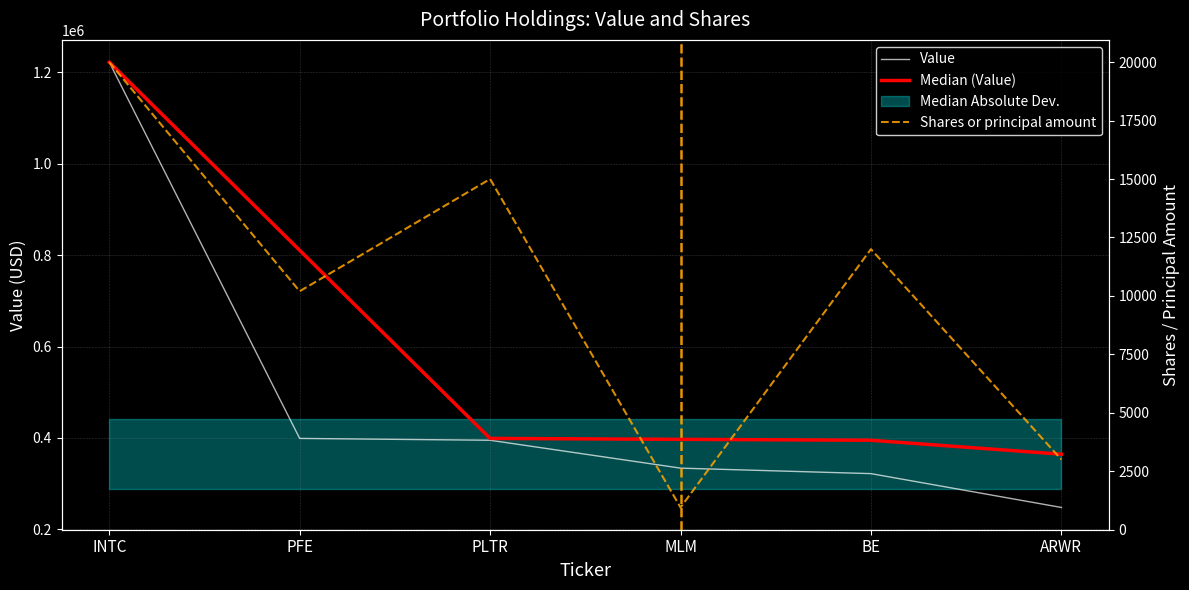

What is the average value of the Shares or principal amount series?

10192